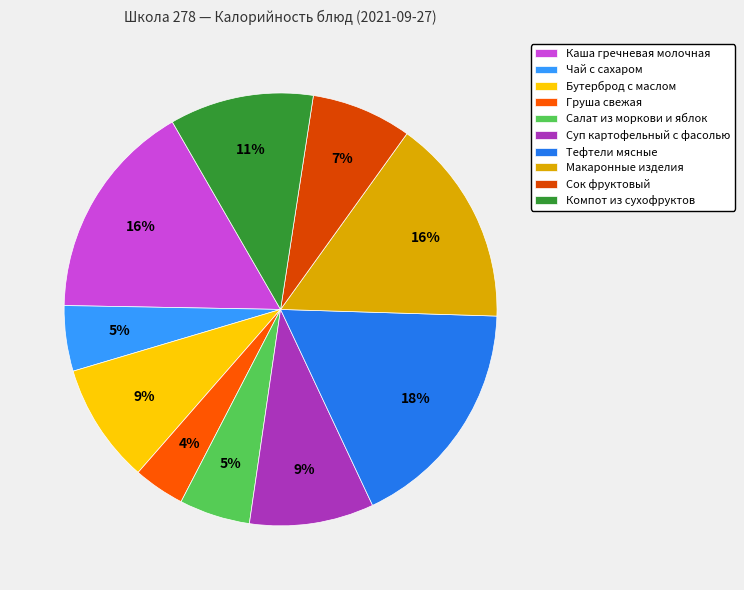

To the nearest percent, what portion does Груша свежая represent?

4%